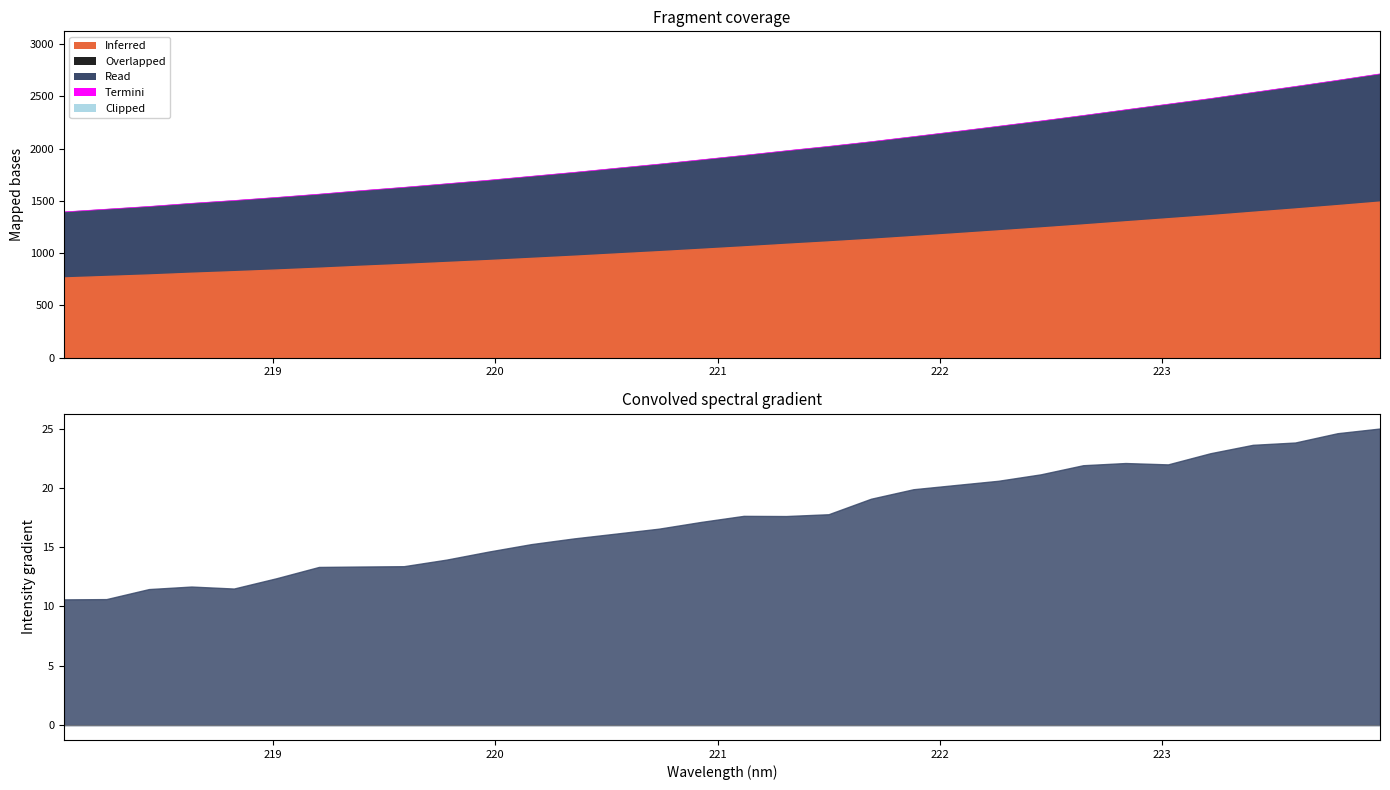

The chart shows a value of 418.6 at 13. True or false?

False